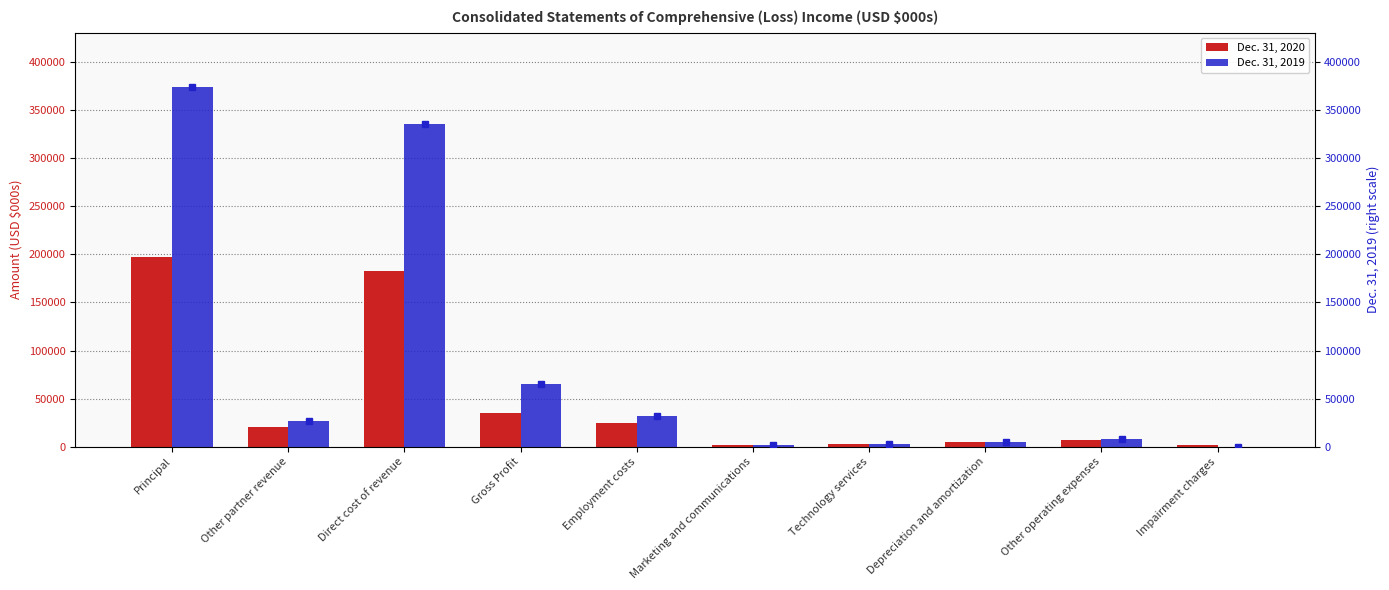

The Dec. 31, 2019 series shows 255924 at Impairment charges. True or false?

False